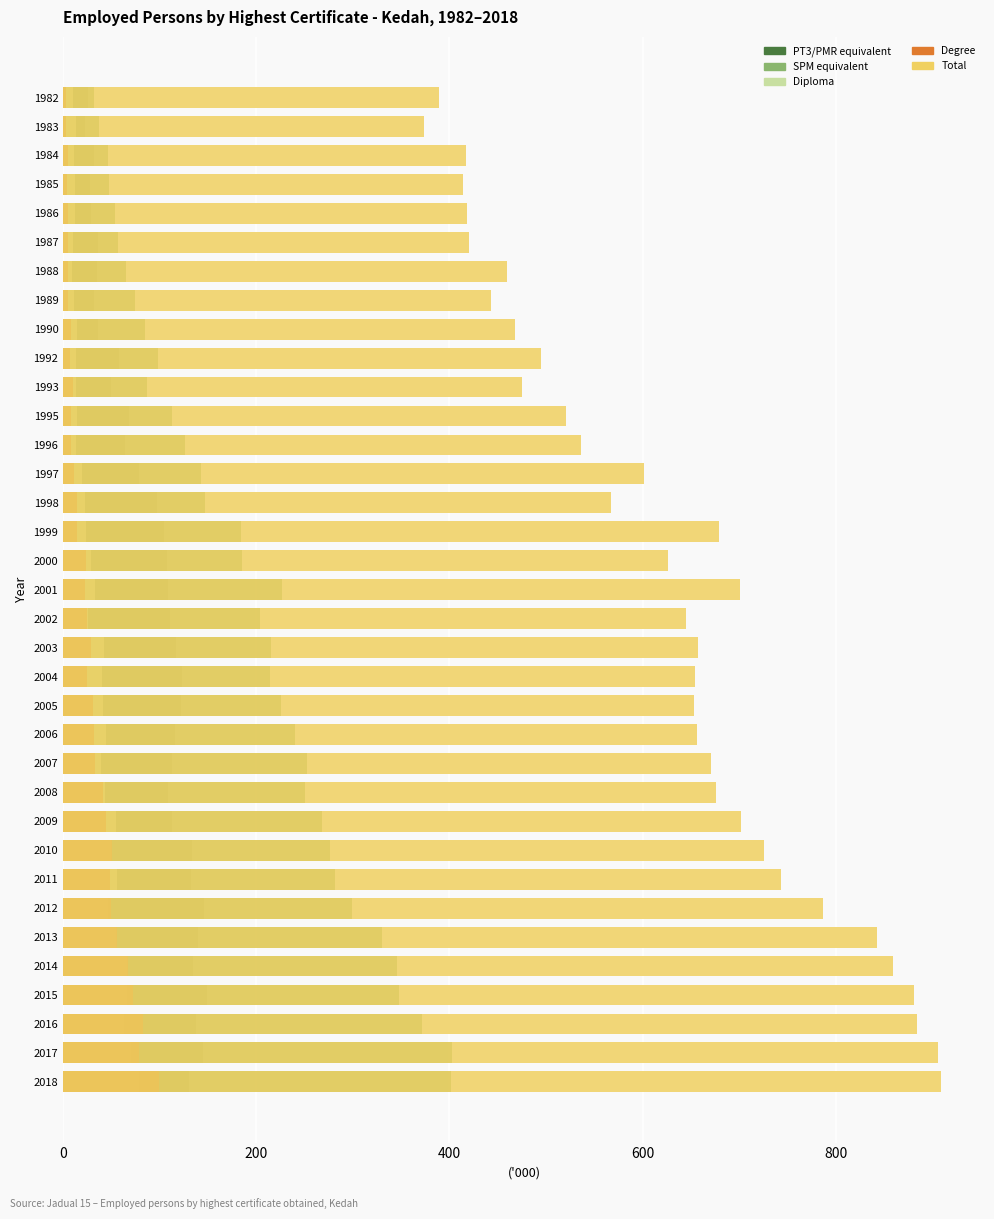

What is the difference between the maximum and minimum values in the Degree series?

96.3